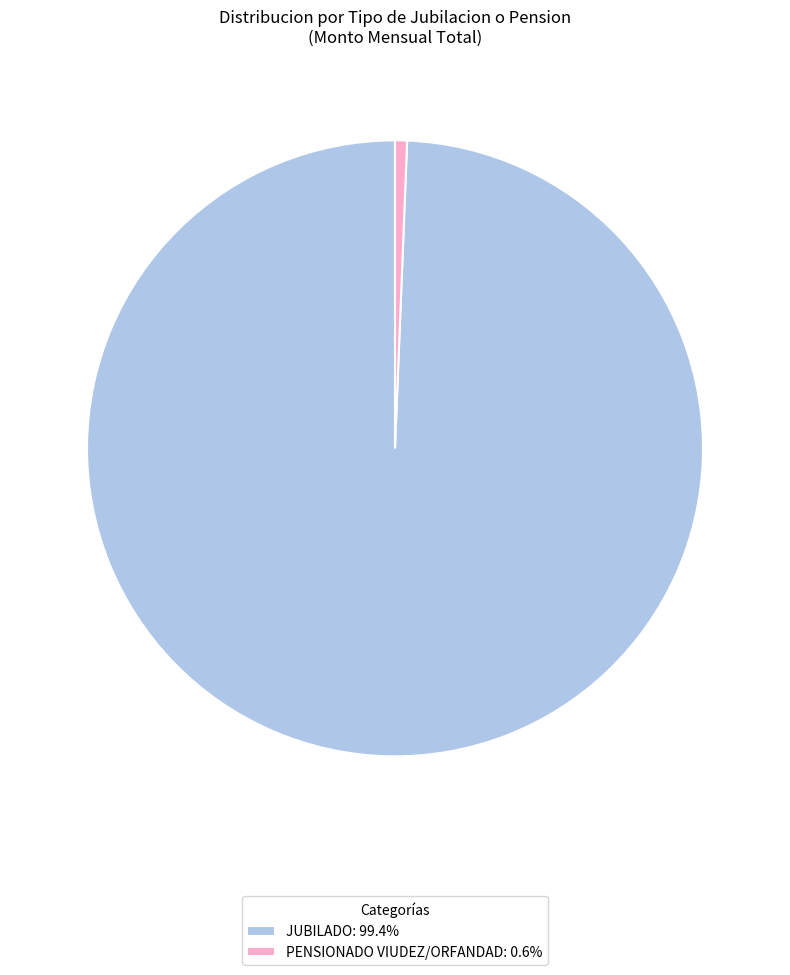

Do JUBILADO: 99.4% and PENSIONADO VIUDEZ/ORFANDAD: 0.6% together represent more than half of the pie?

Yes